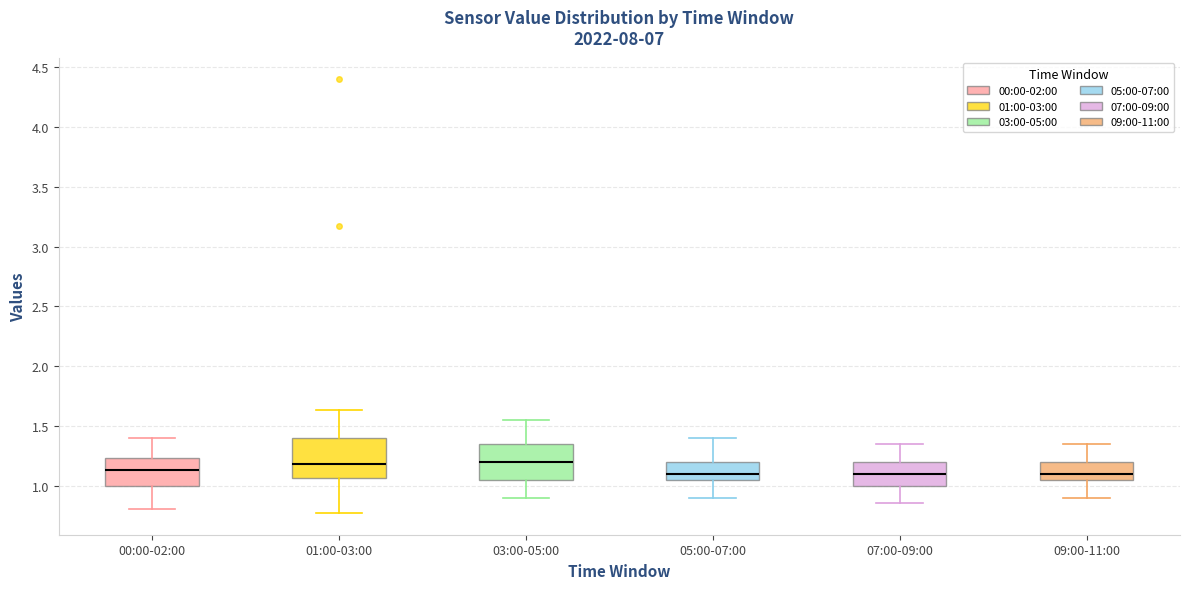

Reading left to right, read every box against the y-axis: the position of its median line, the range the box covers, and the ends of its whiskers. The values are not printed on the chart, so give them approximately, as read against the axis.

00:00-02:00: median 1.15, box 1.00 to 1.25, whiskers 0.80 to 1.40
01:00-03:00: median 1.20, box 1.05 to 1.40, whiskers 0.75 to 1.65
03:00-05:00: median 1.20, box 1.05 to 1.35, whiskers 0.90 to 1.55
05:00-07:00: median 1.10, box 1.05 to 1.20, whiskers 0.90 to 1.40
07:00-09:00: median 1.10, box 1.00 to 1.20, whiskers 0.85 to 1.35
09:00-11:00: median 1.10, box 1.05 to 1.20, whiskers 0.90 to 1.35